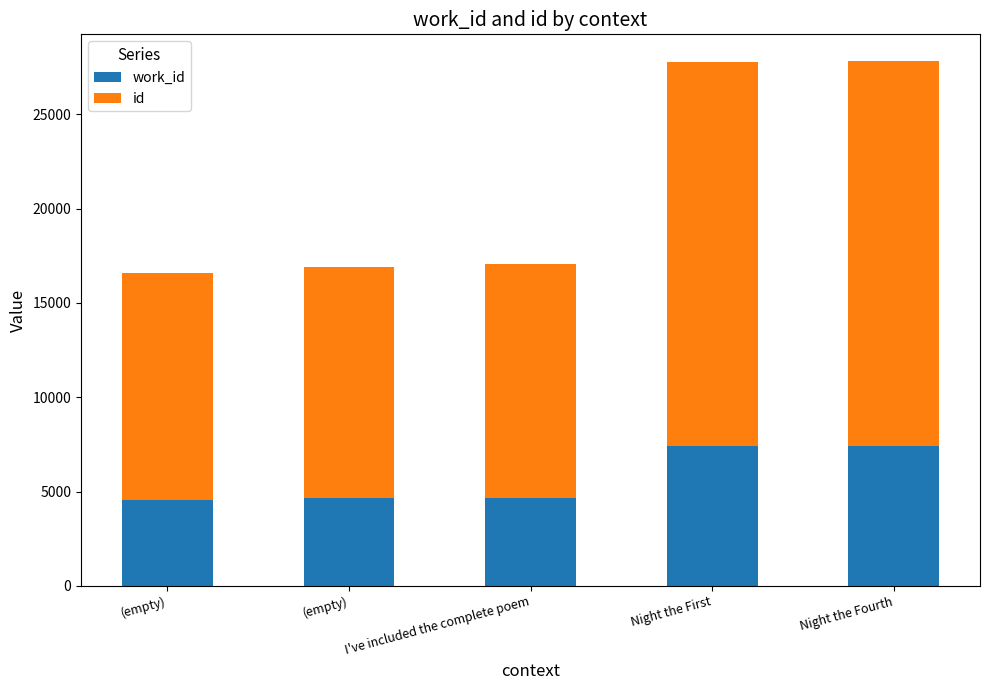

Are the bars horizontal?

No